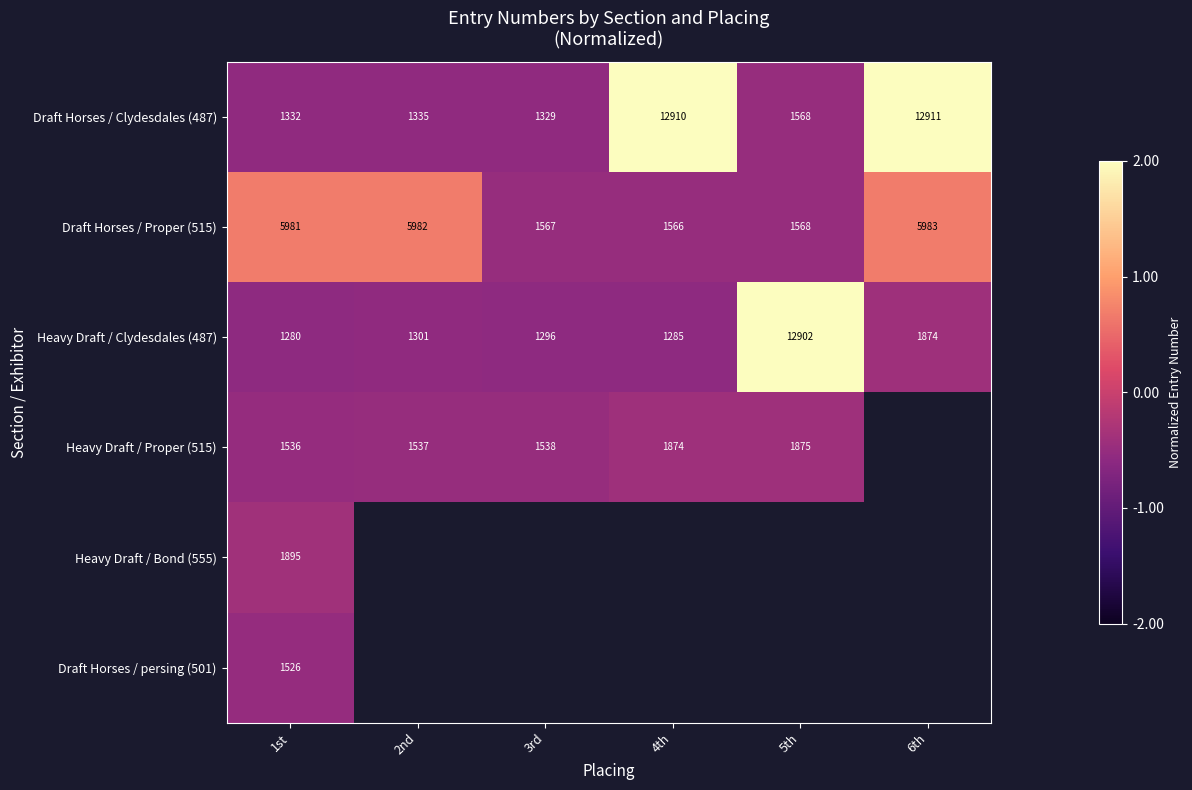

Is it true that Heavy Draft / Clydesdales (487) equals -0.6 at 1st?

True